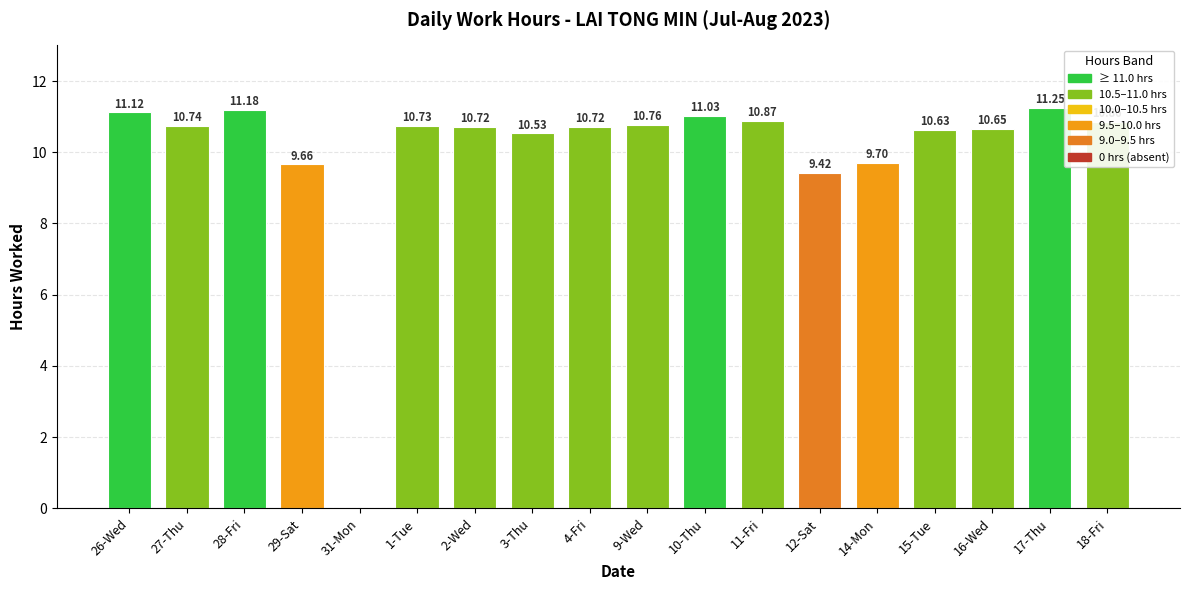

What is the change in value from 3-Thu to 4-Fri?

+0.2